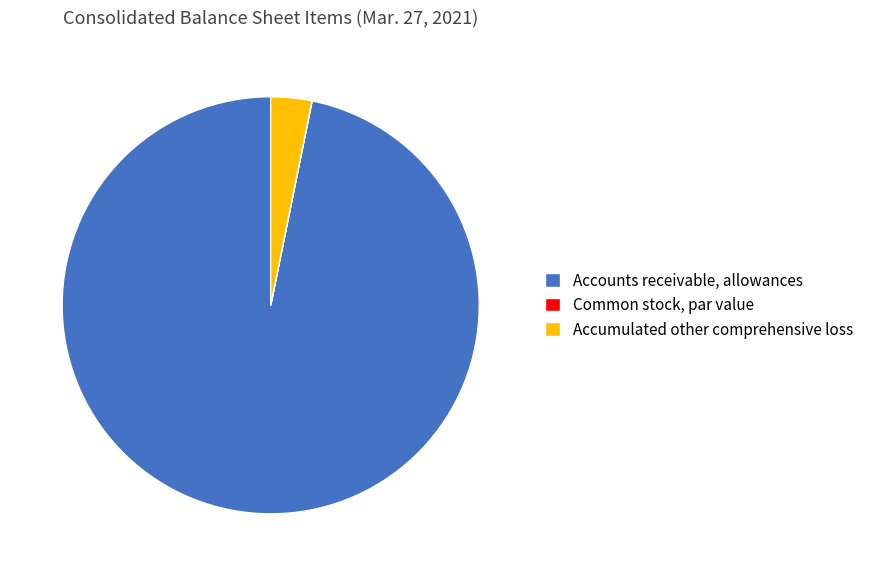

Is it true that Accounts receivable, allowances is 83% of the pie?

False